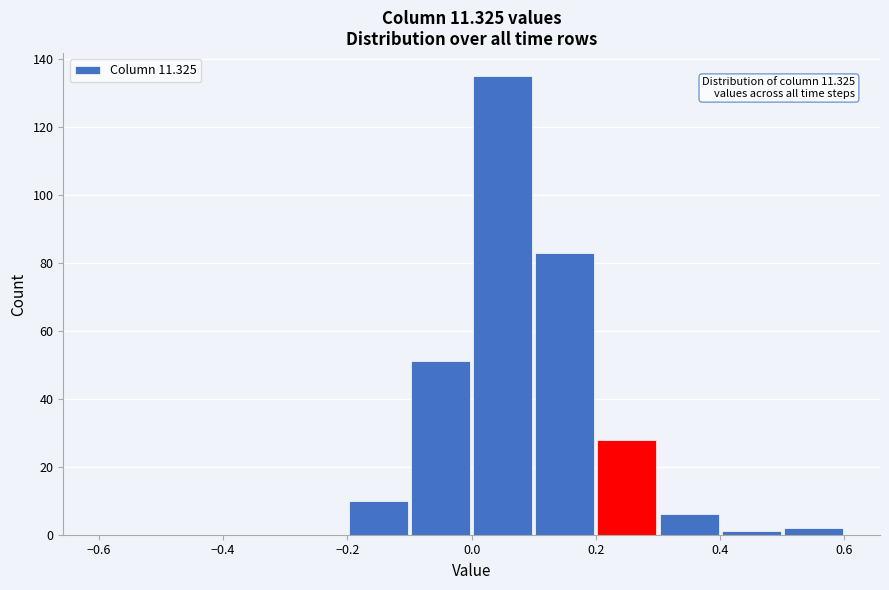

Which range on the x-axis has the tallest bar?

0.0 to 0.1